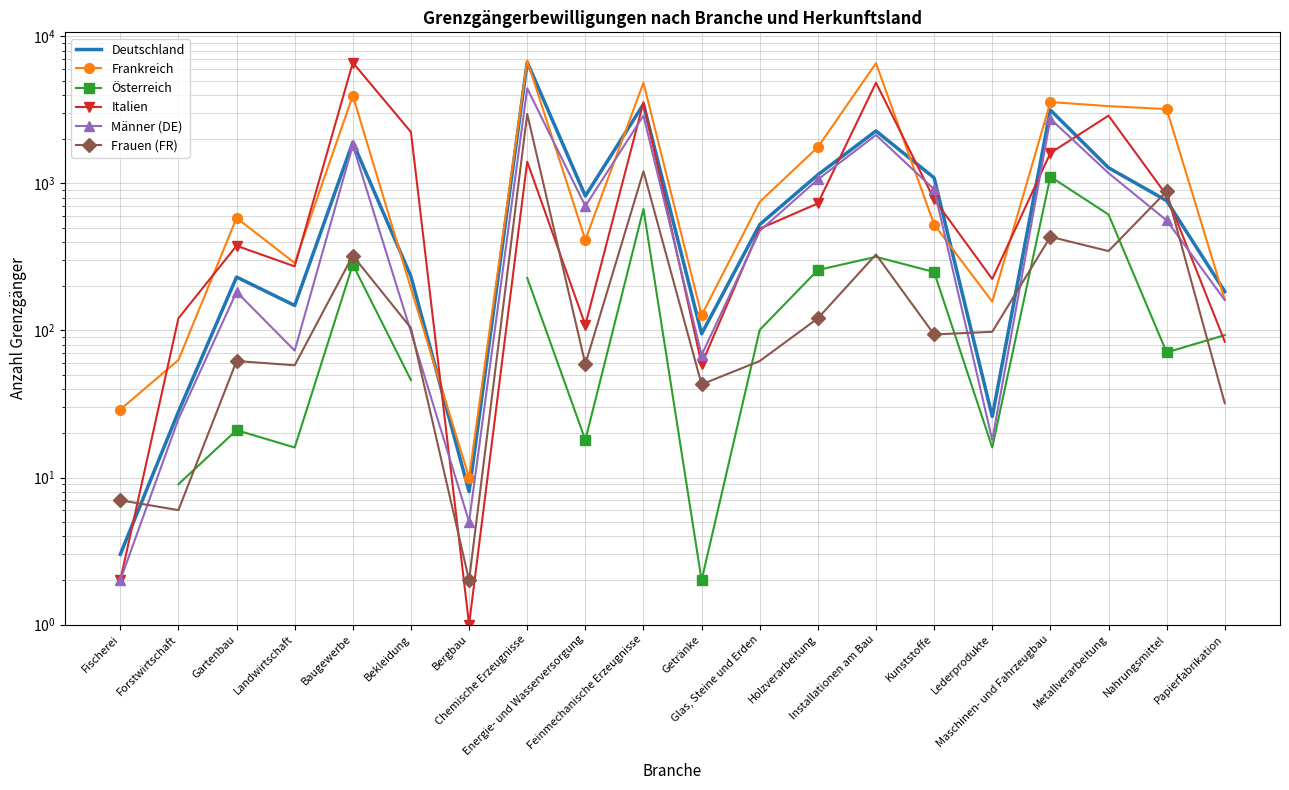

What is the value of the Italien point at the 10th from the left?

3571.0